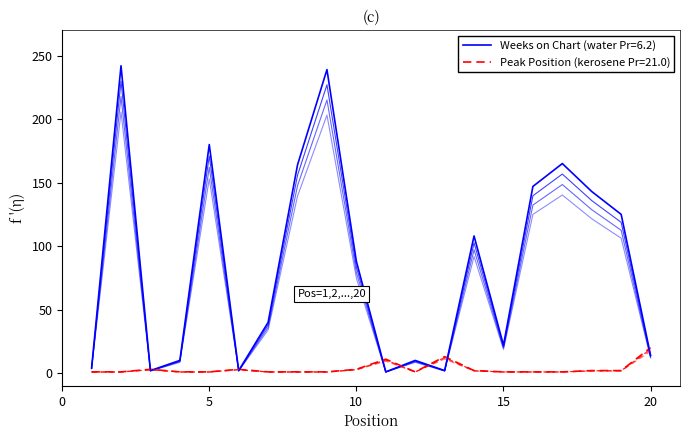

At which label does Pico reach its minimum?

1